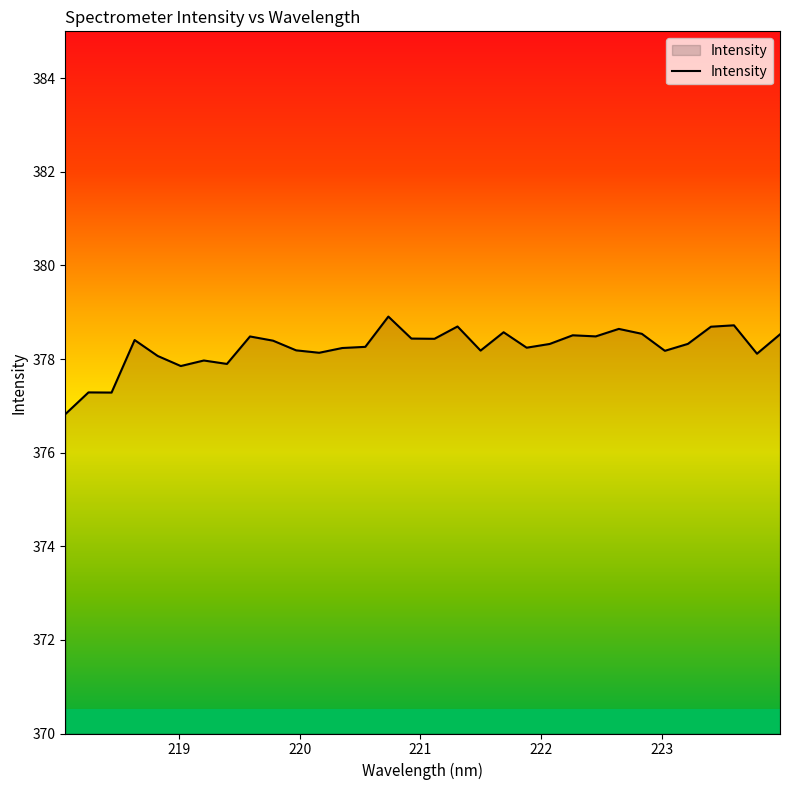

What is the difference between the maximum and minimum values?

2.1